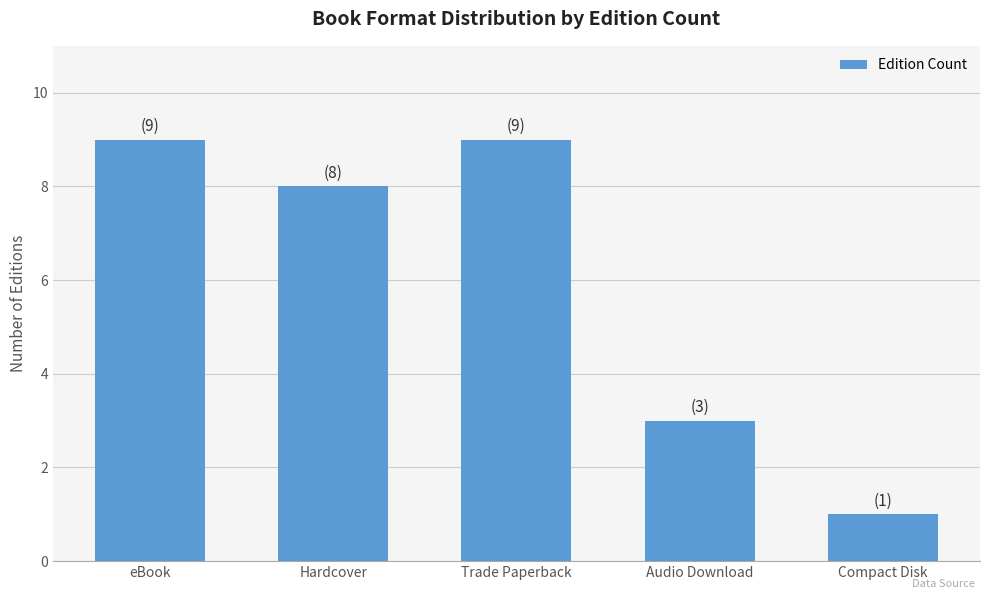

What value does the data have at Audio Download?

3